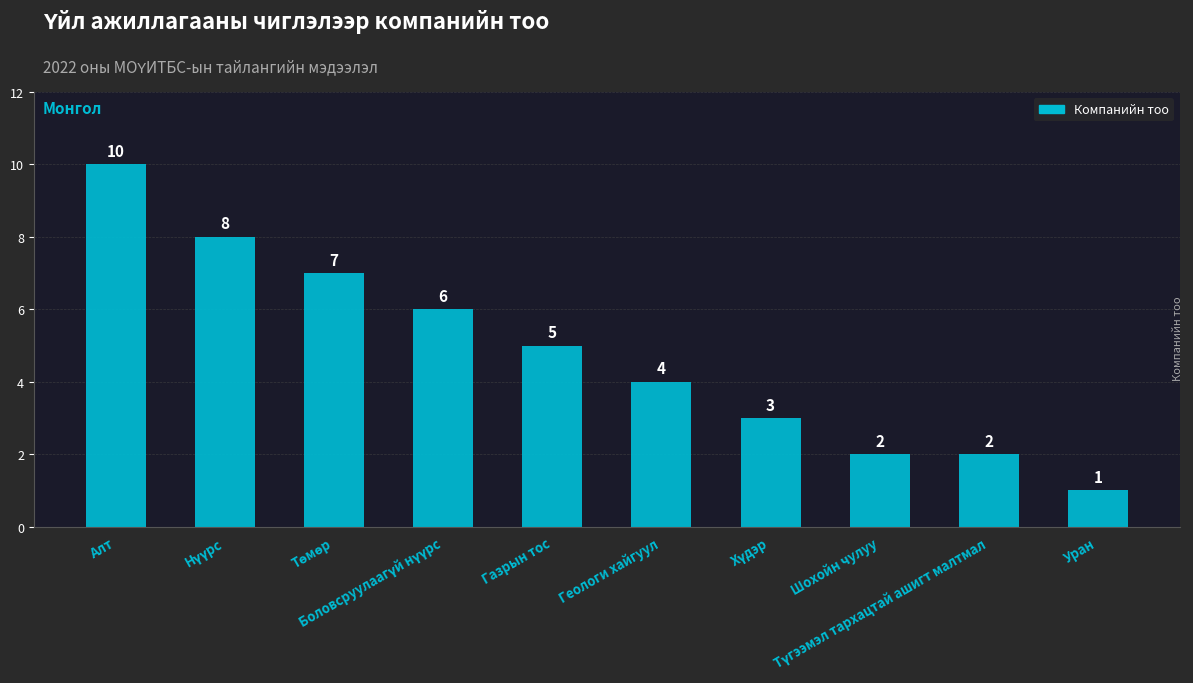

What is the label of the 1st bar from the right?

Уран